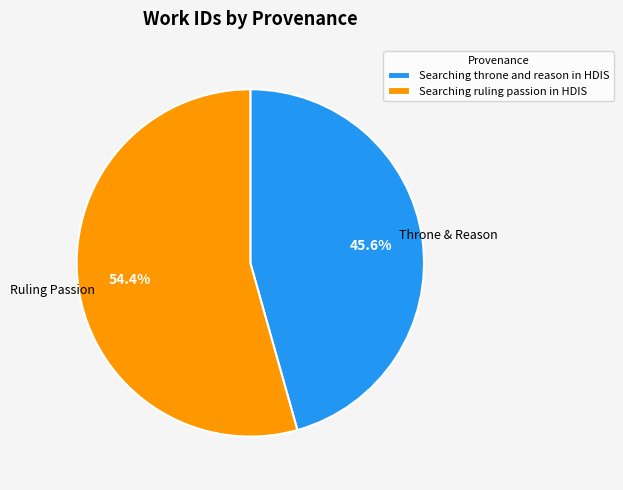

What is the ratio of the value at Searching throne and reason in HDIS to the value at Searching ruling passion in HDIS?

0.8